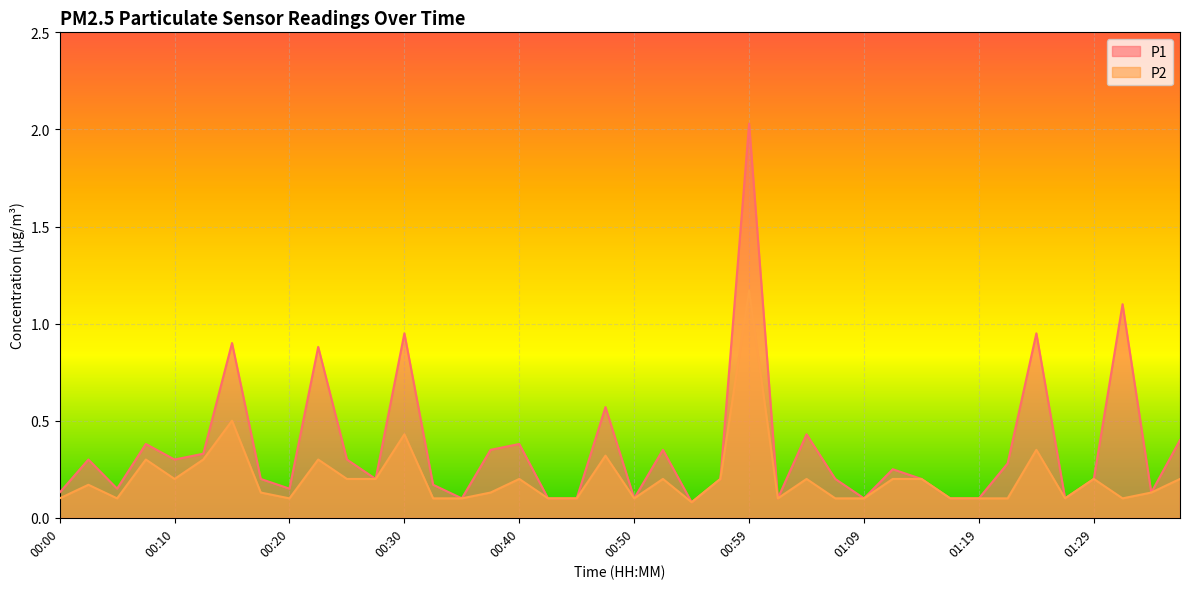

What are all the series names shown in the legend?

P1, P2